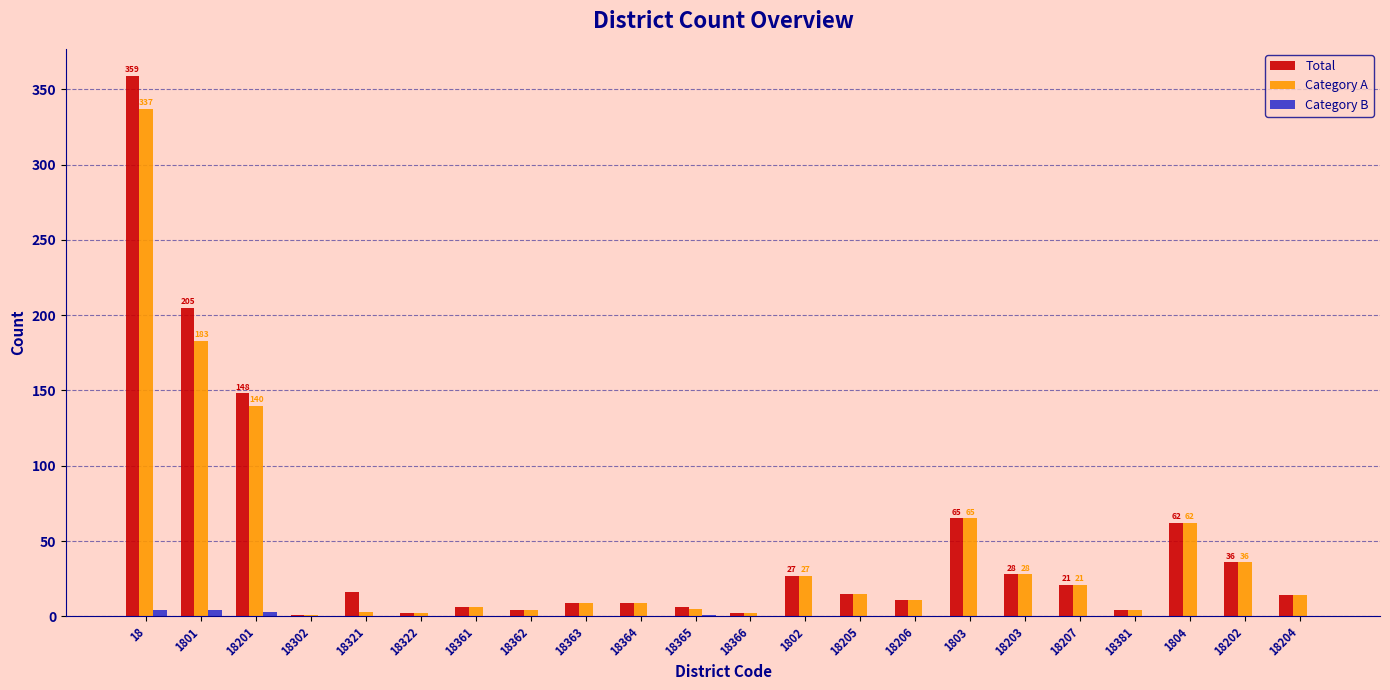

The value of Total at 18207 is 21. True or false?

True